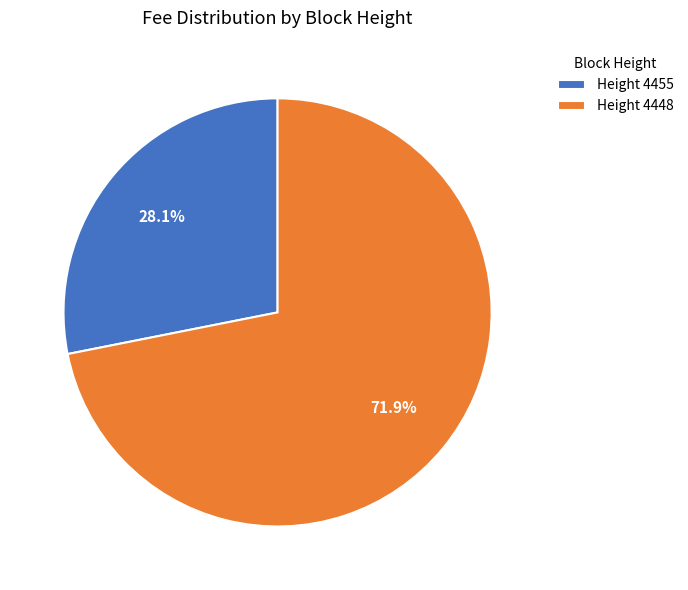

Is Height 4448 the majority of the pie?

Yes